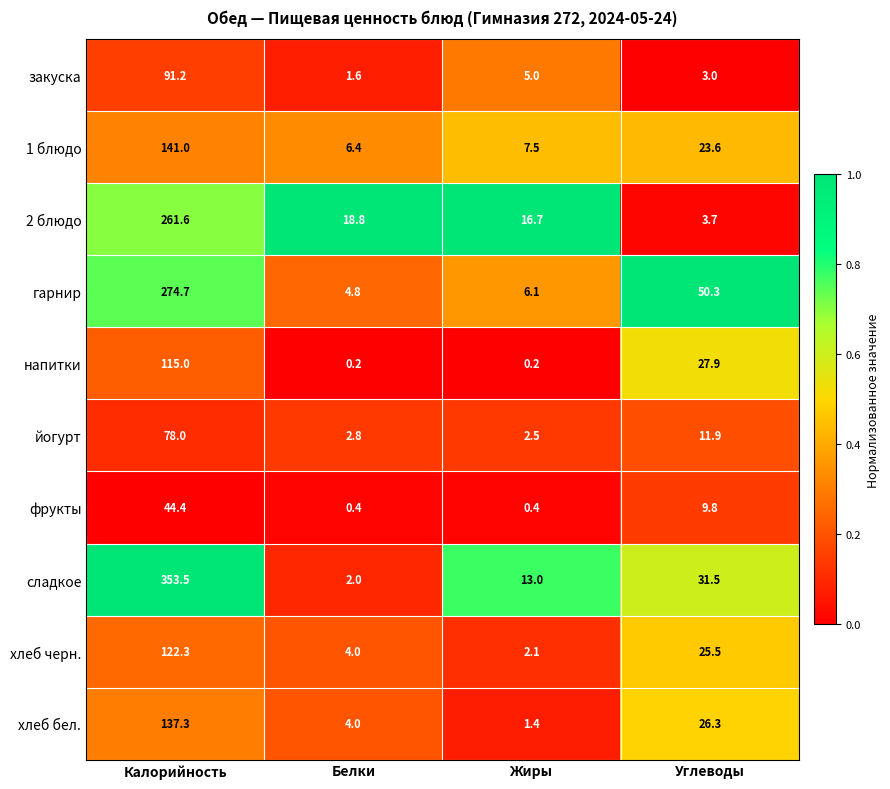

Which series has the largest range (max minus min)?

сладкое